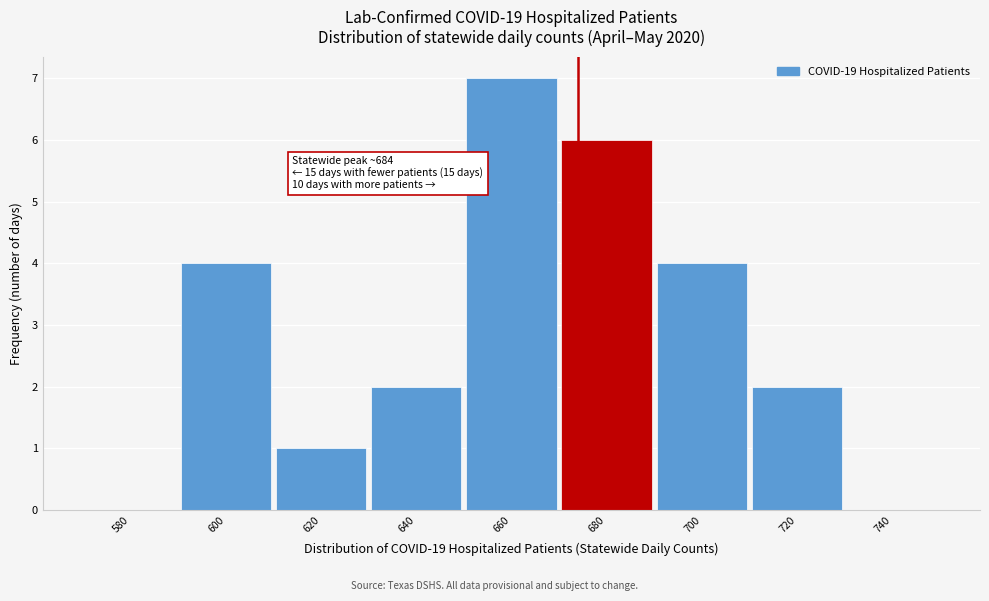

At which category does the chart reach its peak across all series?

660